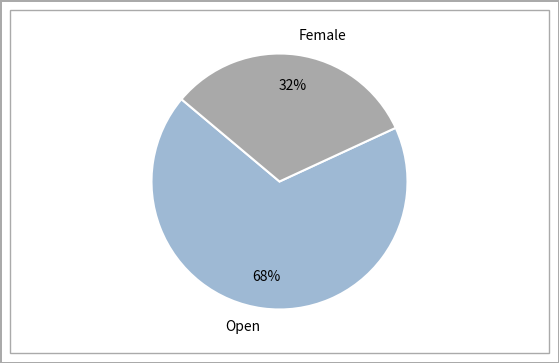

To the nearest percent, what is the combined percentage of Female and Open?

100%